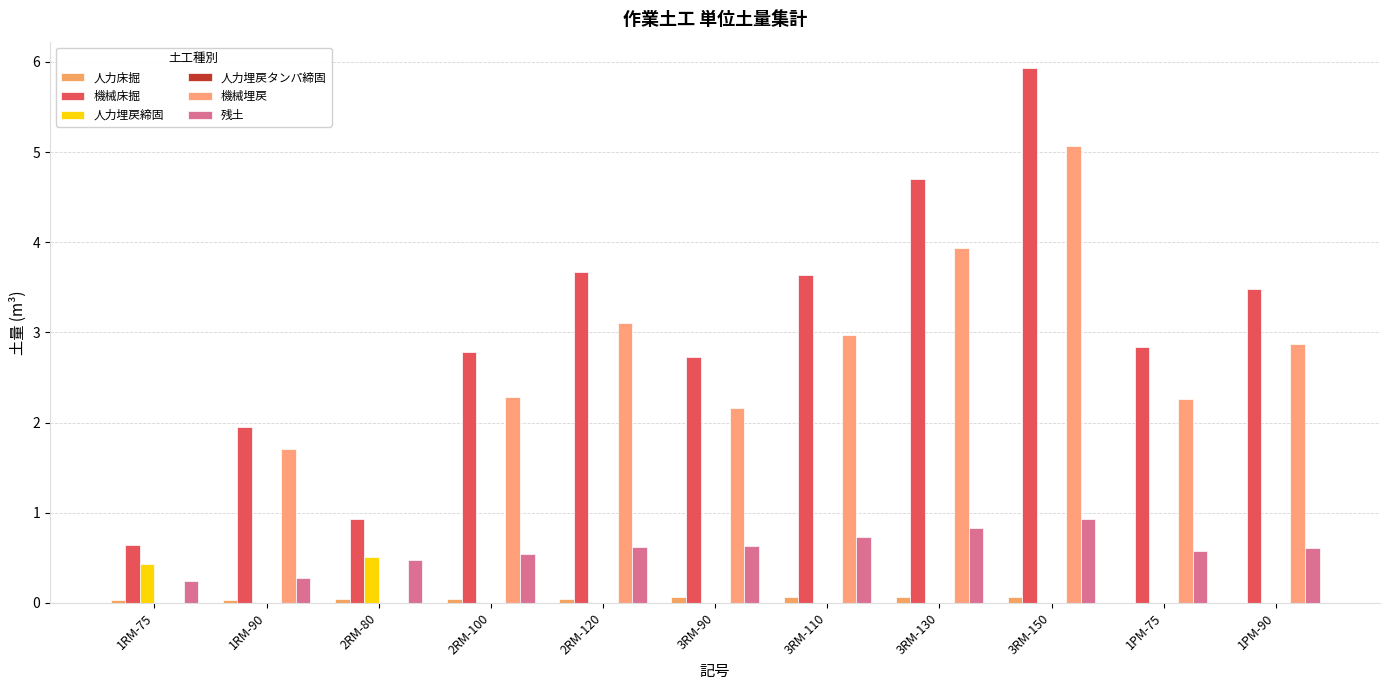

What is the sum of the 機械埋戻 values at 1RM-90 and 2RM-120?

4.8